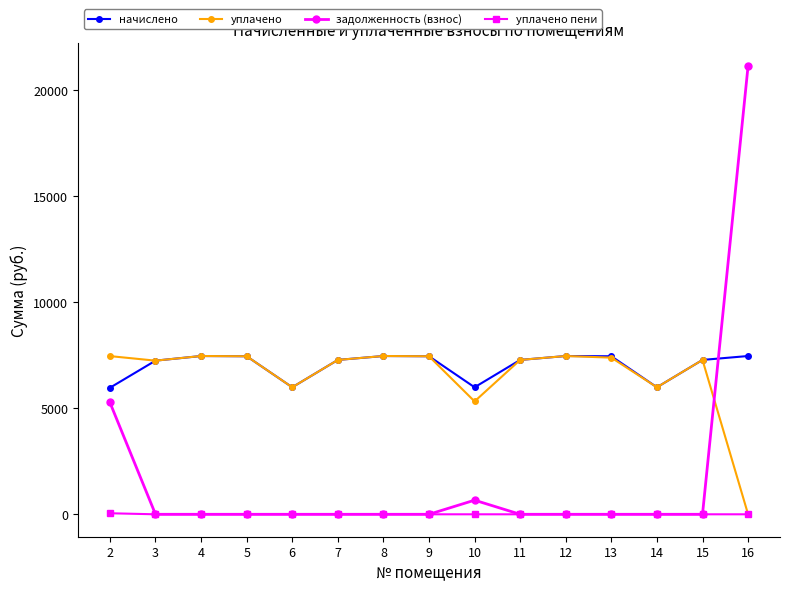

Which category has the highest value across all series?

16